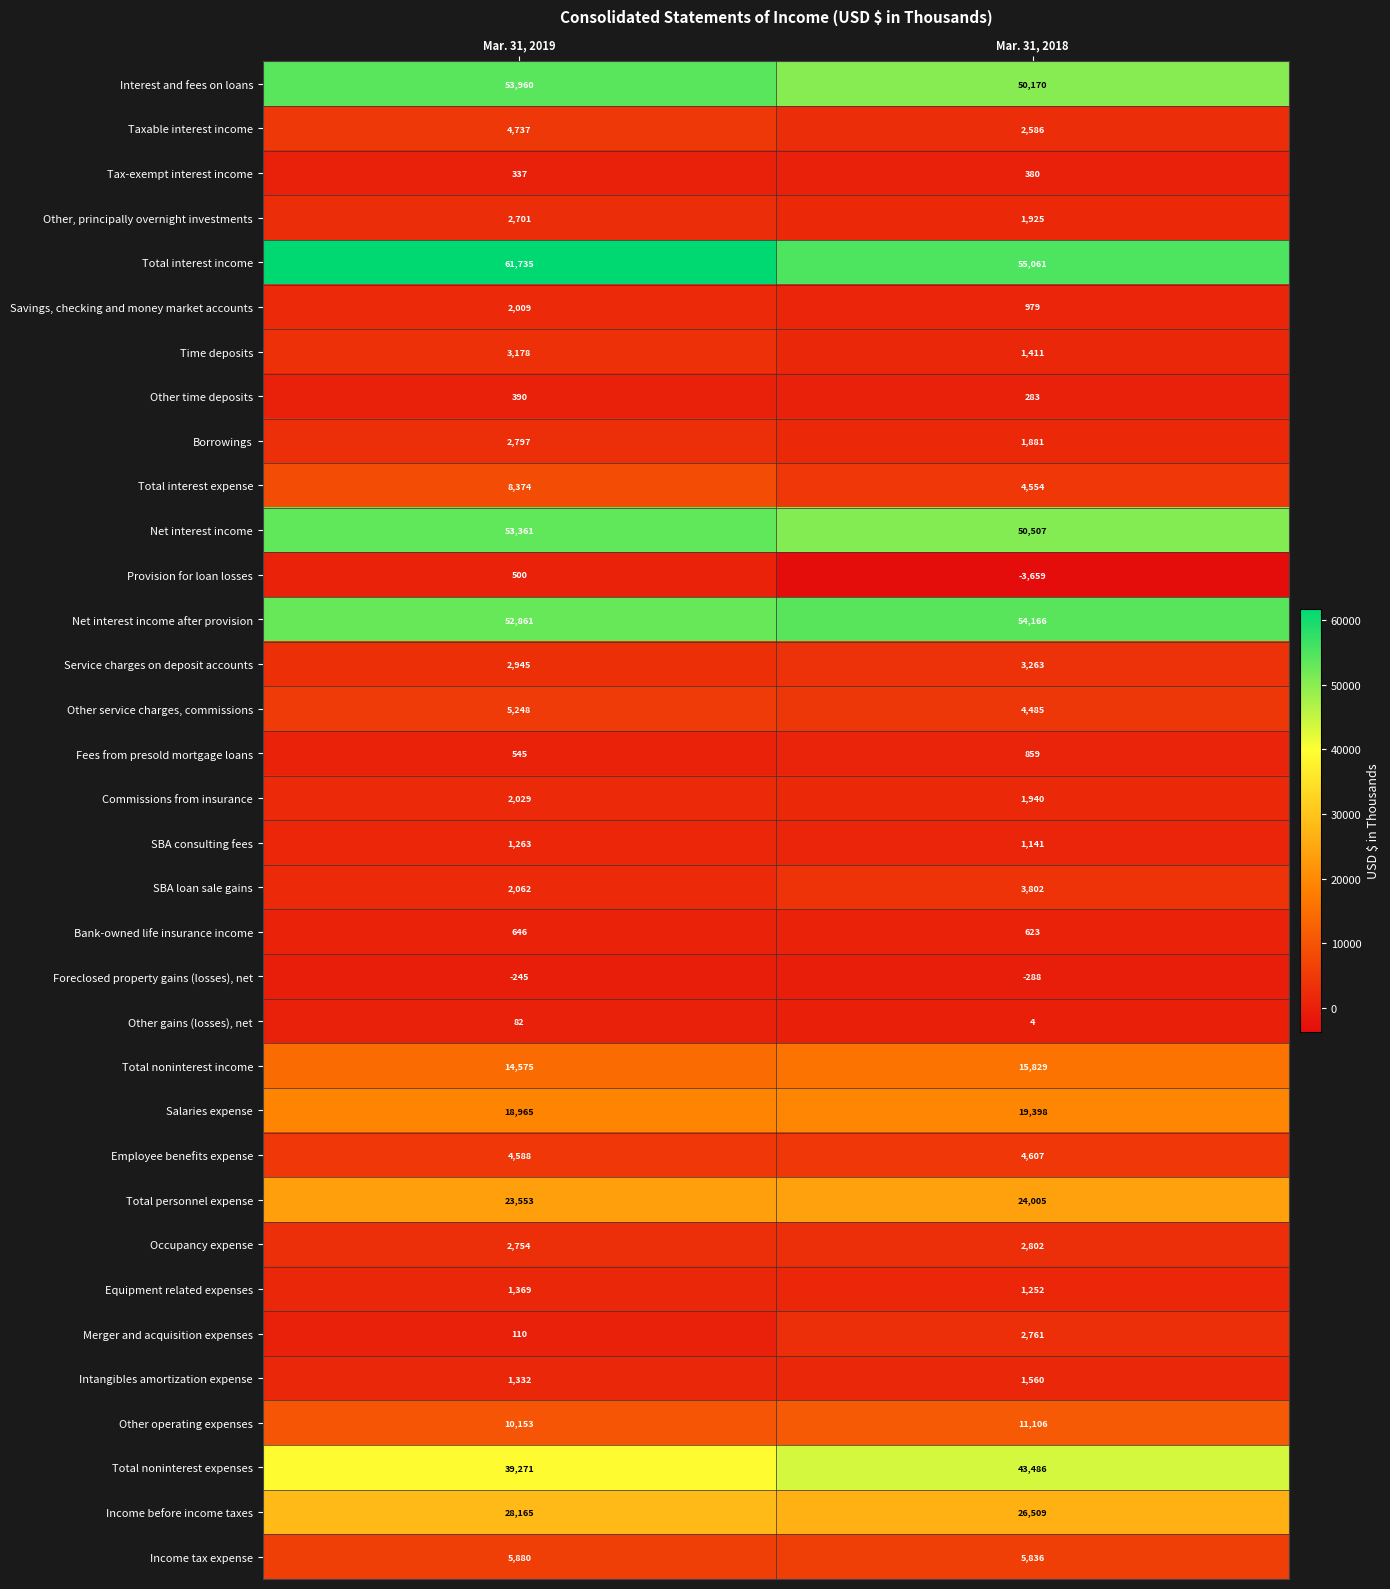

What is the difference between the highest and lowest values at Mar. 31, 2018?

58720